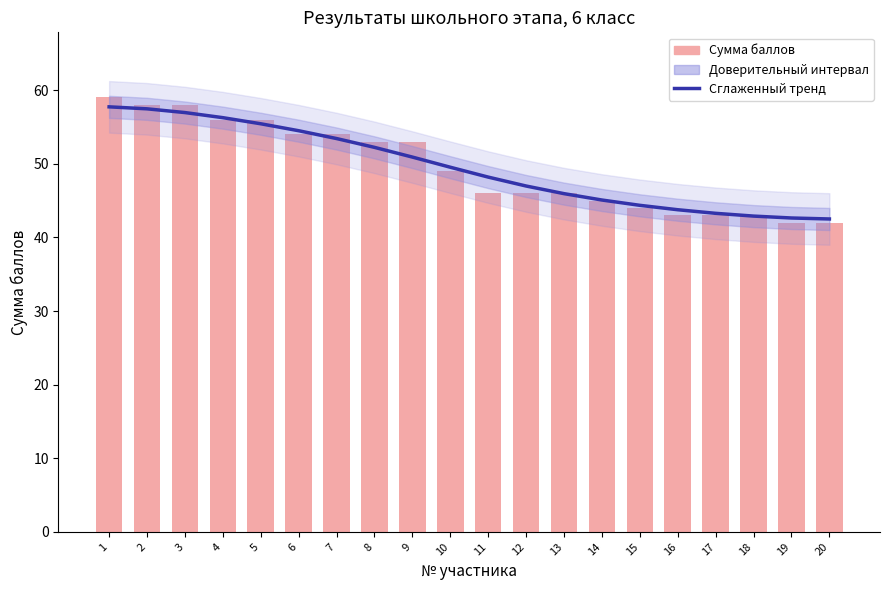

The value of Сглаженный тренд at 4 is 76.6. True or false?

False